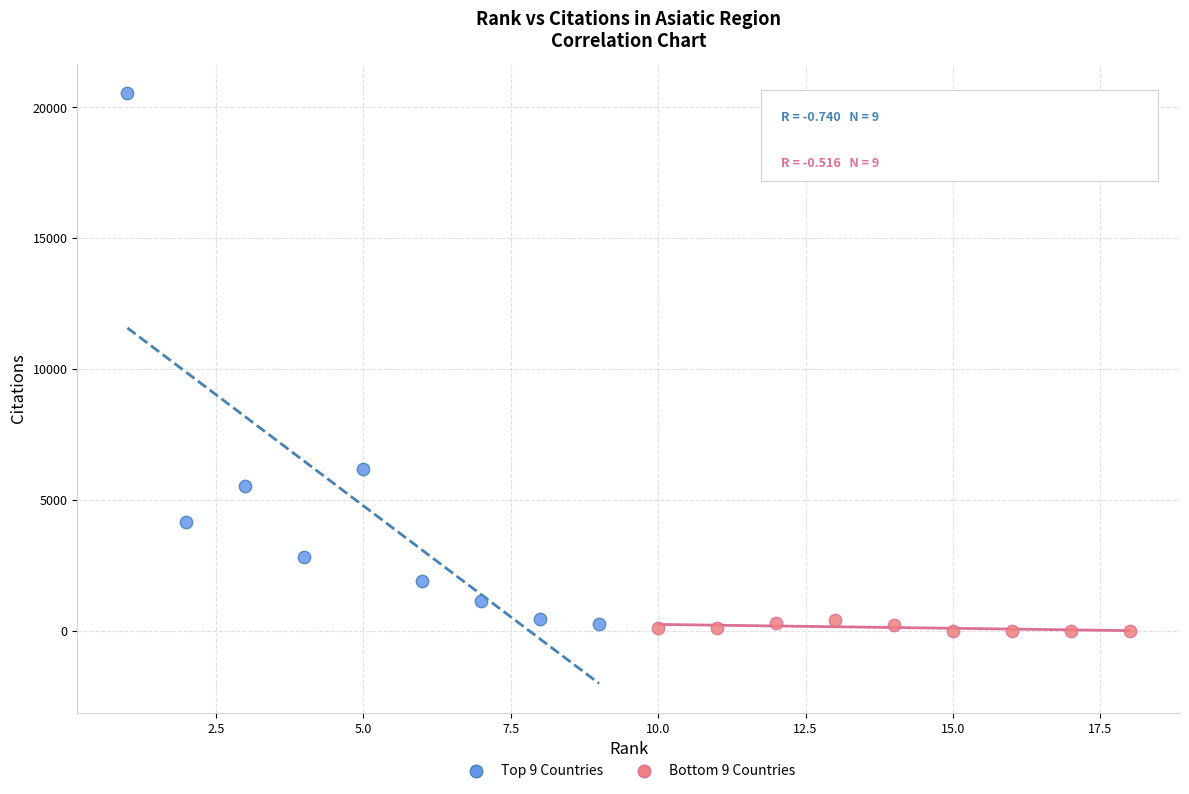

Which series has the widest spread of Y values?

Top 9 Countries